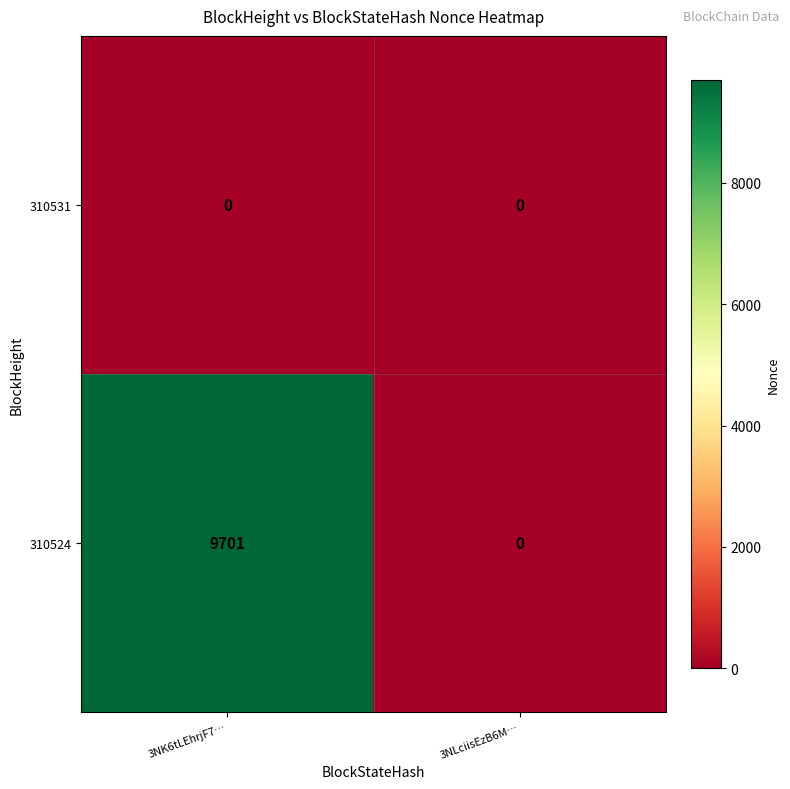

What is the sum of the 310524 values at 3NK6tLEhrjF7… and 3NLciisEzB6M…?

9701